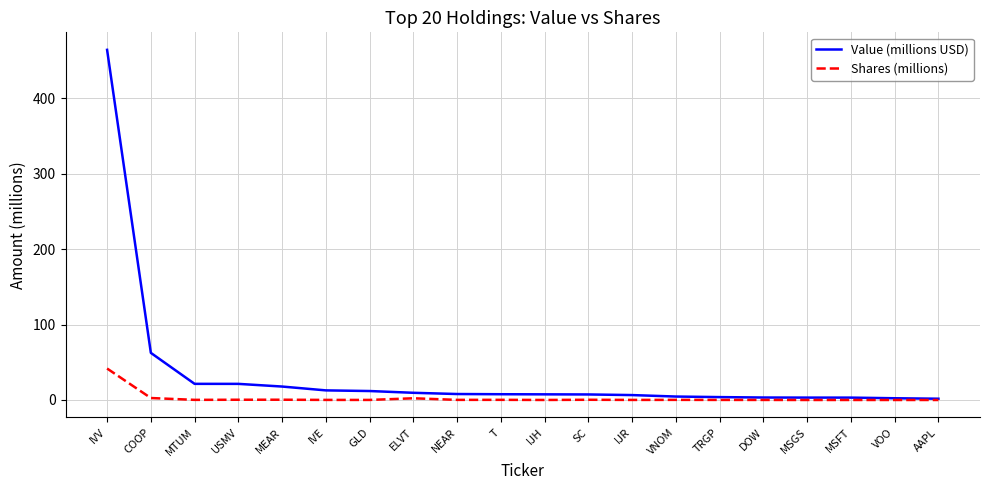

Which series has the widest spread of values?

Value (millions USD)